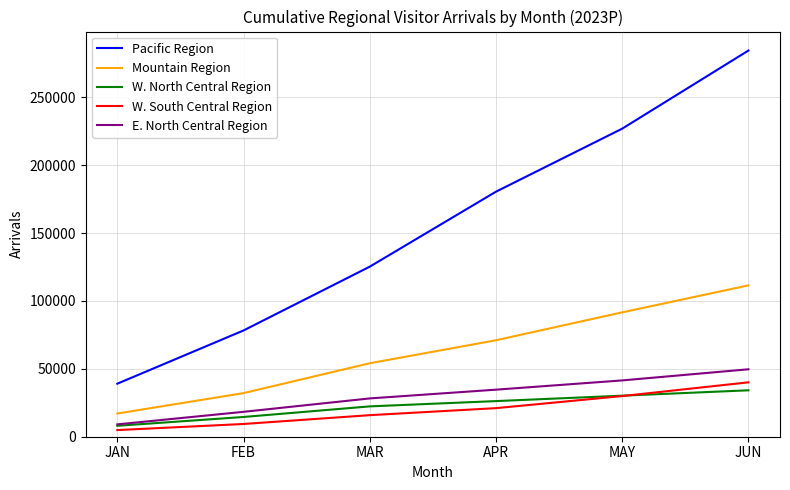

What is the difference between the second highest and second lowest values in the W. North Central Region series?

15680.7